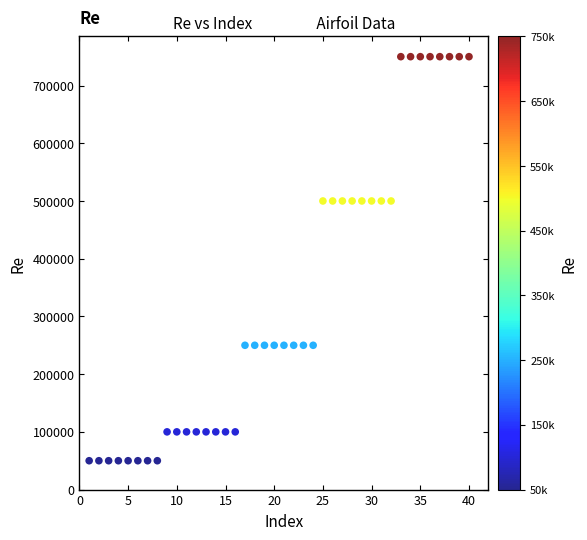

What is the range of Y values (max minus min)?

700000